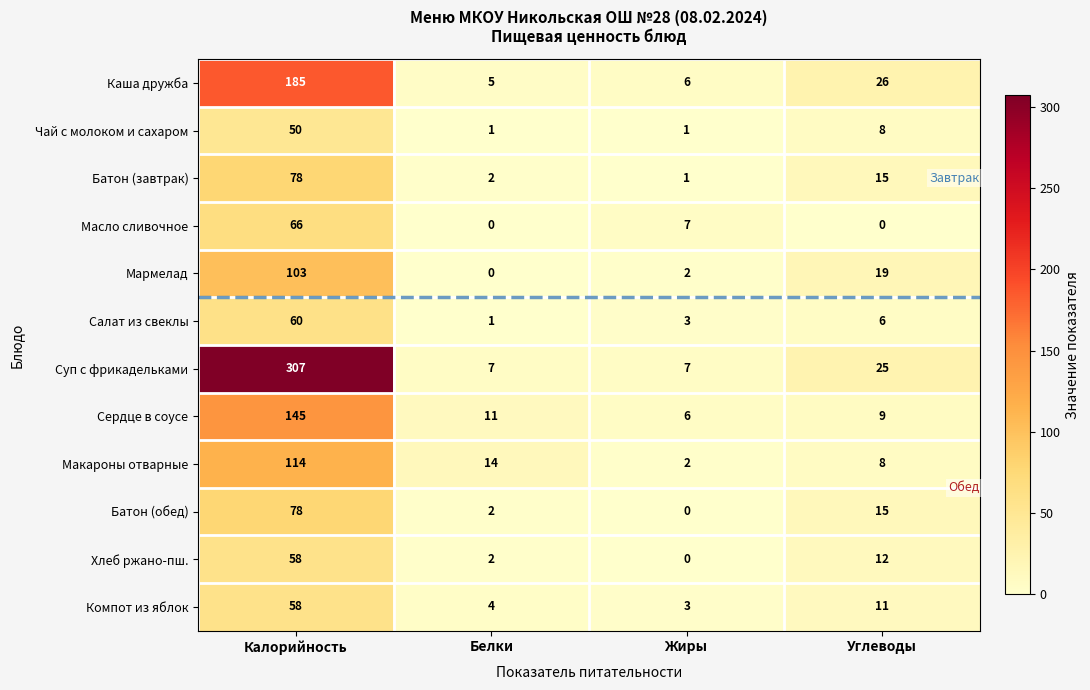

Which series changed the most between Калорийность and Белки?

Суп с фрикадельками